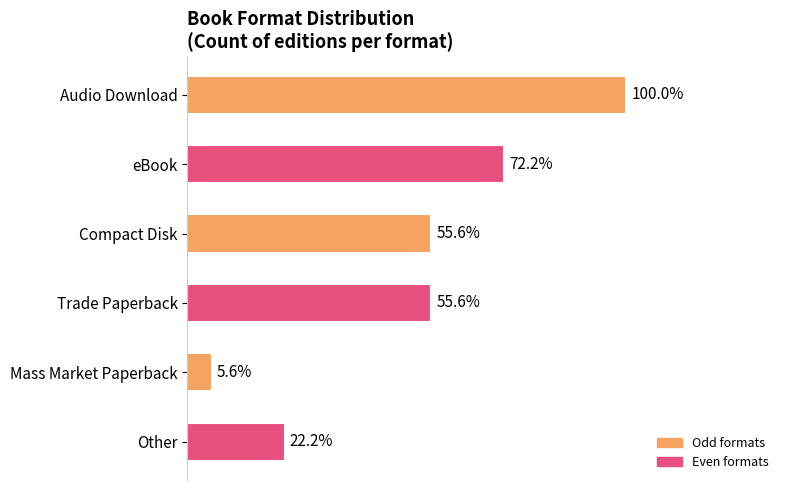

Does the chart contain any negative values?

No